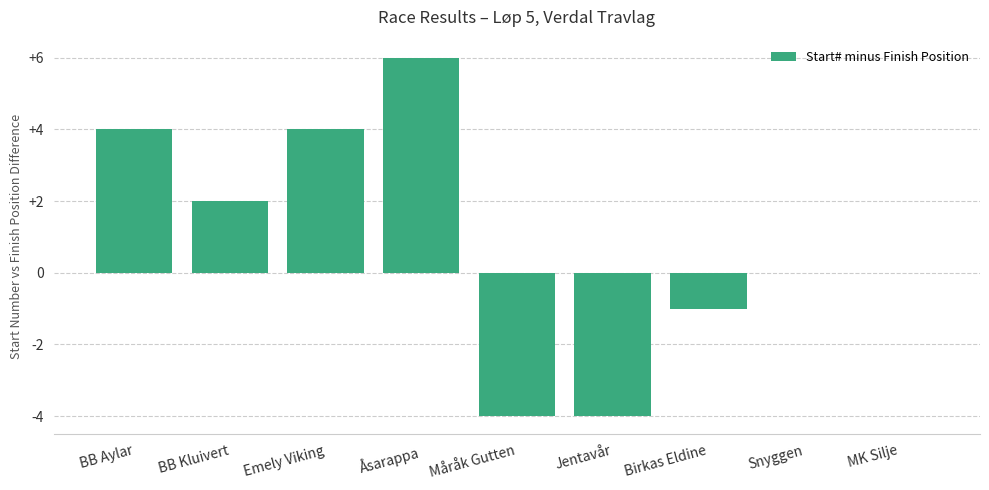

What is the sum of the values at Birkas Eldine and BB Aylar?

3